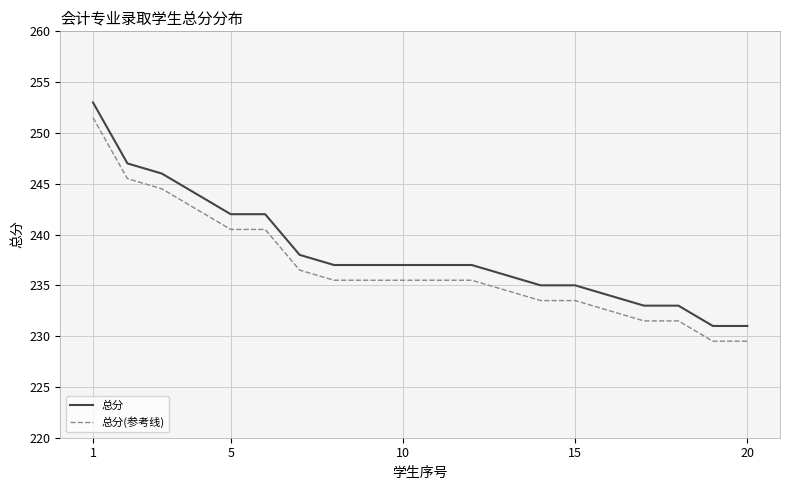

What is the greatest value displayed?

253.0